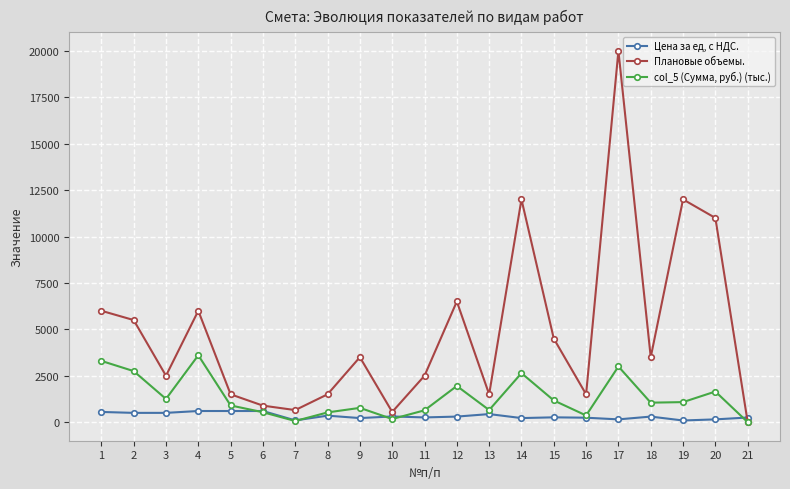

At which category is the sum across all series the highest?

17